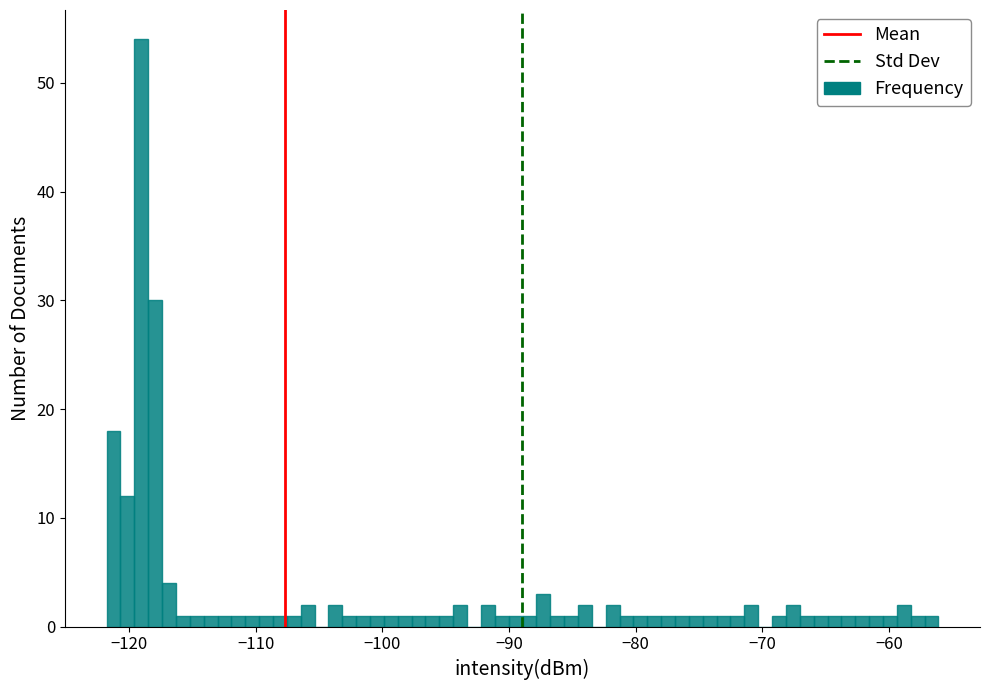

Around what value on the x-axis is the tallest bar? Give the approximate position of its centre, as read against the axis.

-119